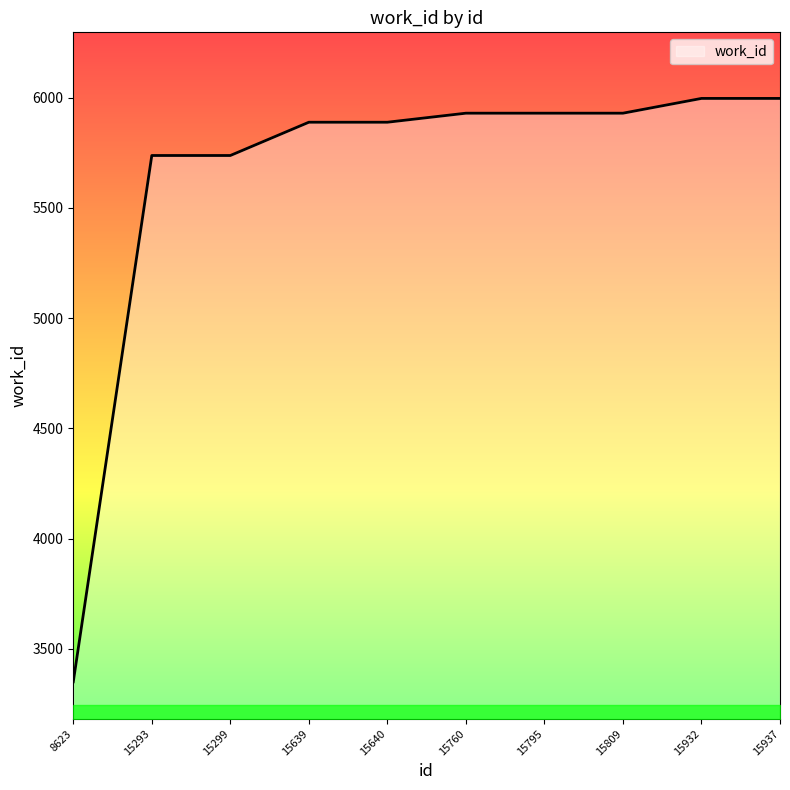

Reading right to left, list all the values displayed in this chart.

5997	5997	5930	5930	5930	5889	5889	5738	5738	3350